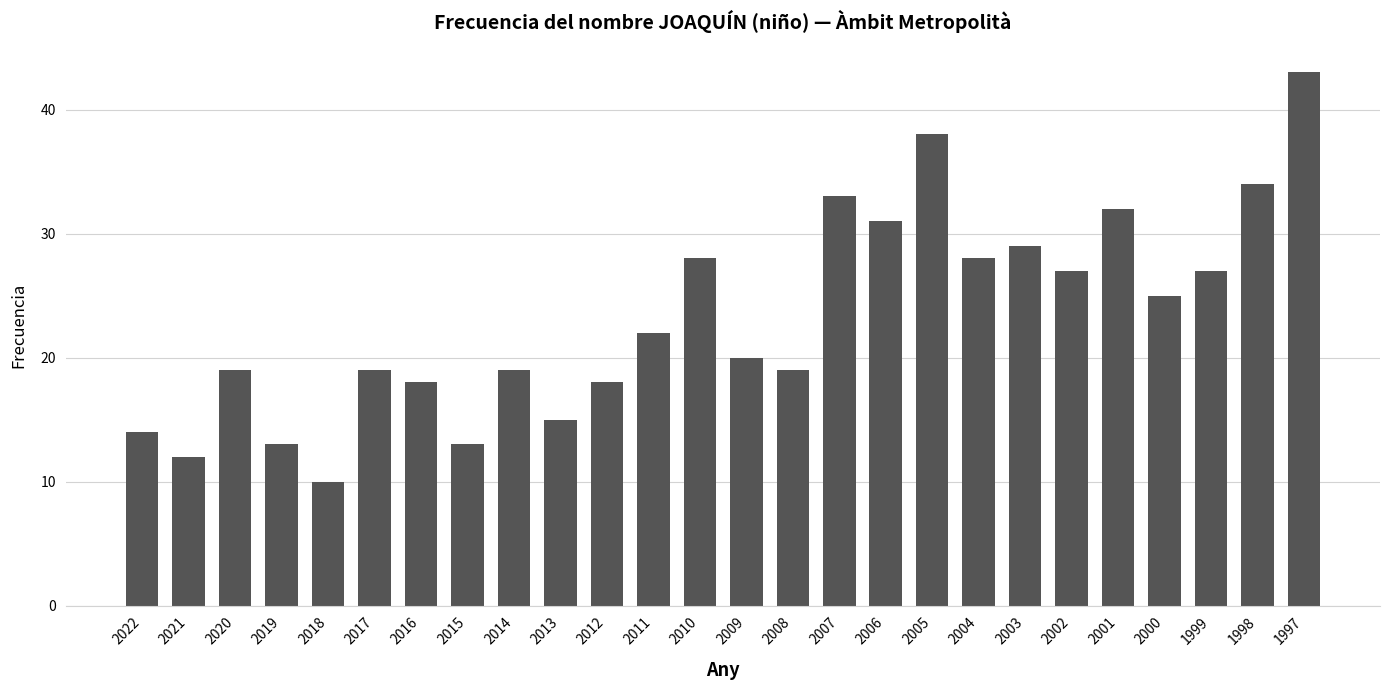

What is the change in value from 2015 to 2009?

+7